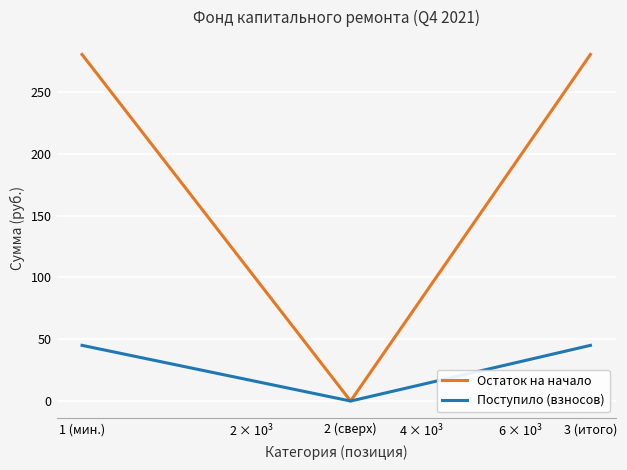

Reading left to right, extract all data points from this chart.

Остаток на начало: 280.5	0.0	280.5
Поступило (взносов): 45.1	0.0	45.1